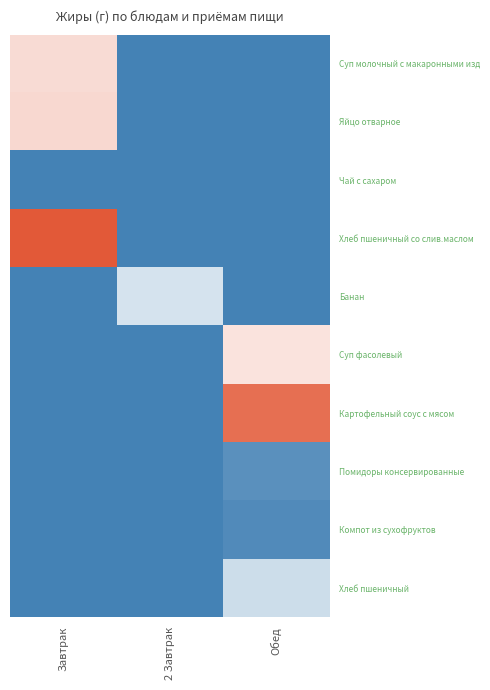

Rank the series by their maximum value, from highest to lowest.

Хлеб пшеничный со слив.маслом, Картофельный соус с мясом, Яйцо отварное, Суп молочный с макаронными изд, Суп фасолевый, Банан, Хлеб пшеничный, Помидоры консервированные, Компот из сухофруктов, Чай с сахаром